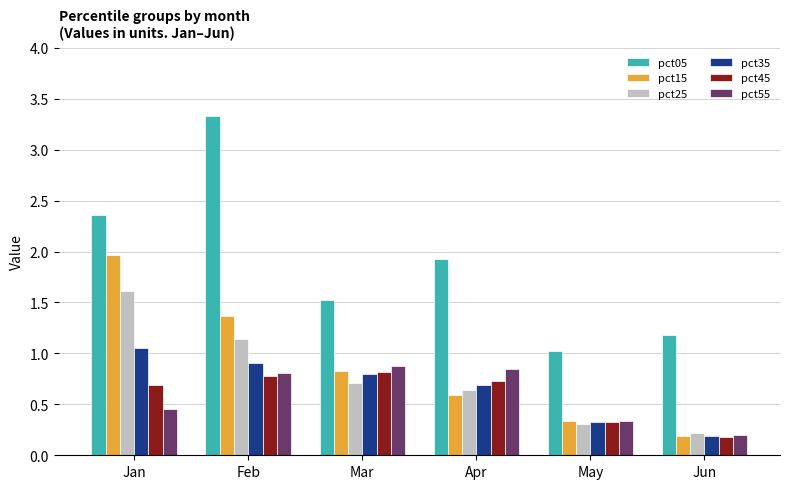

Count the pct25 values in the range 0 to 1.

4